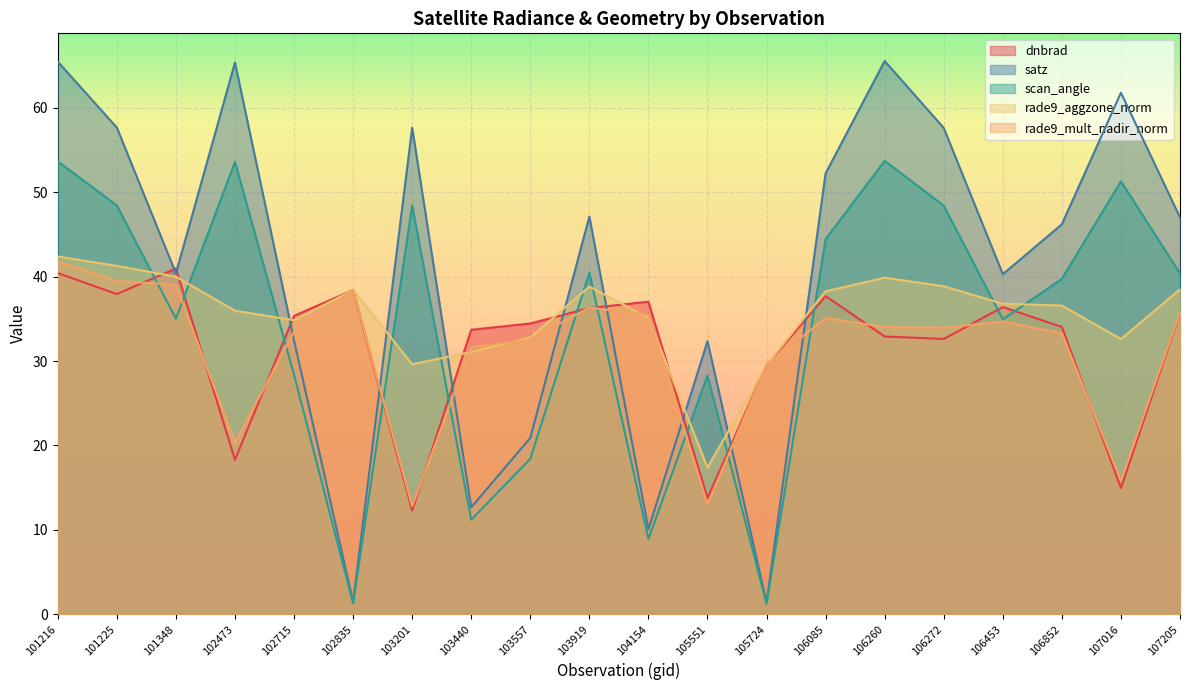

At which category is the sum across all series the highest?

101216